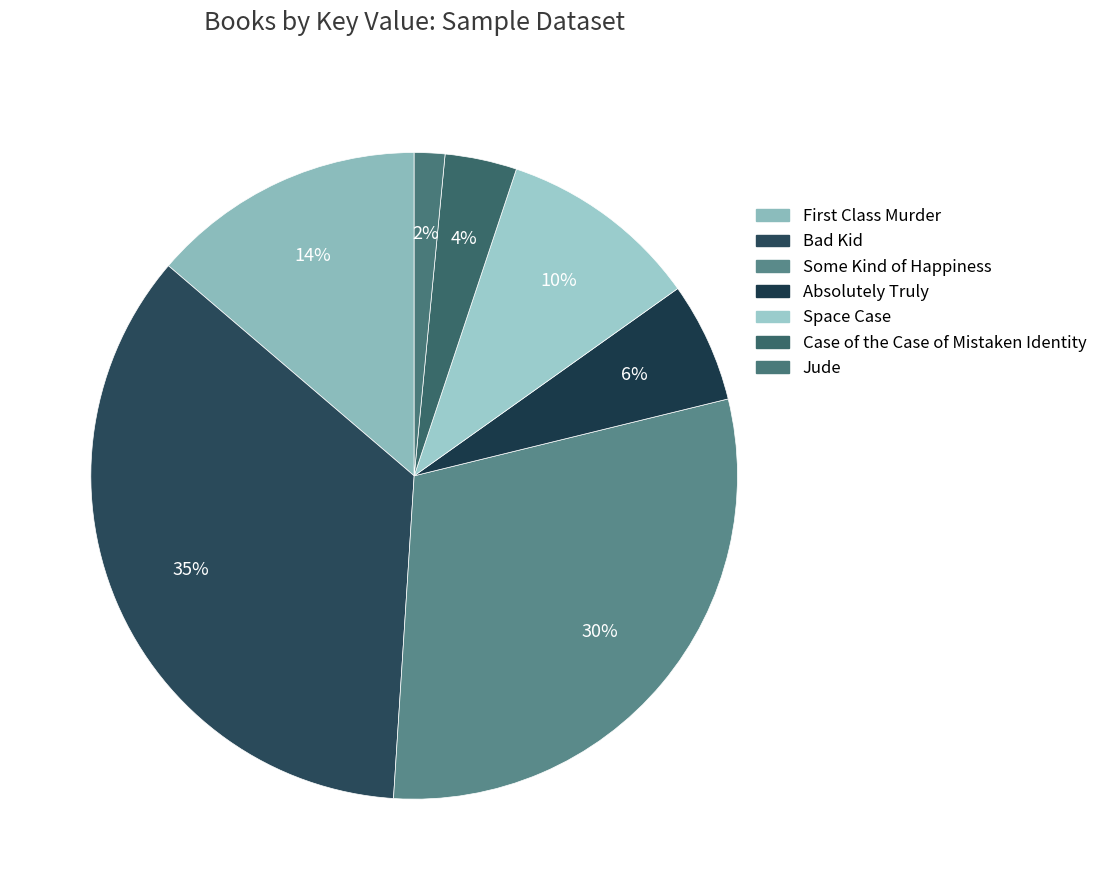

To the nearest percent, what percentage of the pie is Bad Kid?

35%